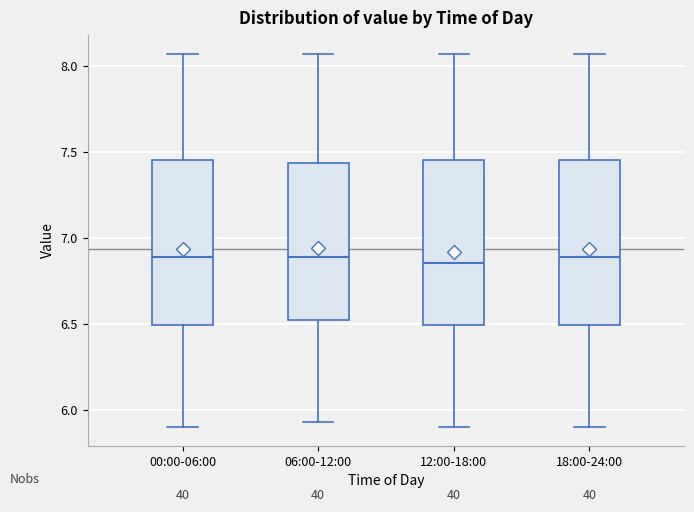

Where does the upper whisker of the box for 06:00-12:00 end on the y-axis? The values are not printed on the chart, so give them approximately, as read against the axis.

8.05